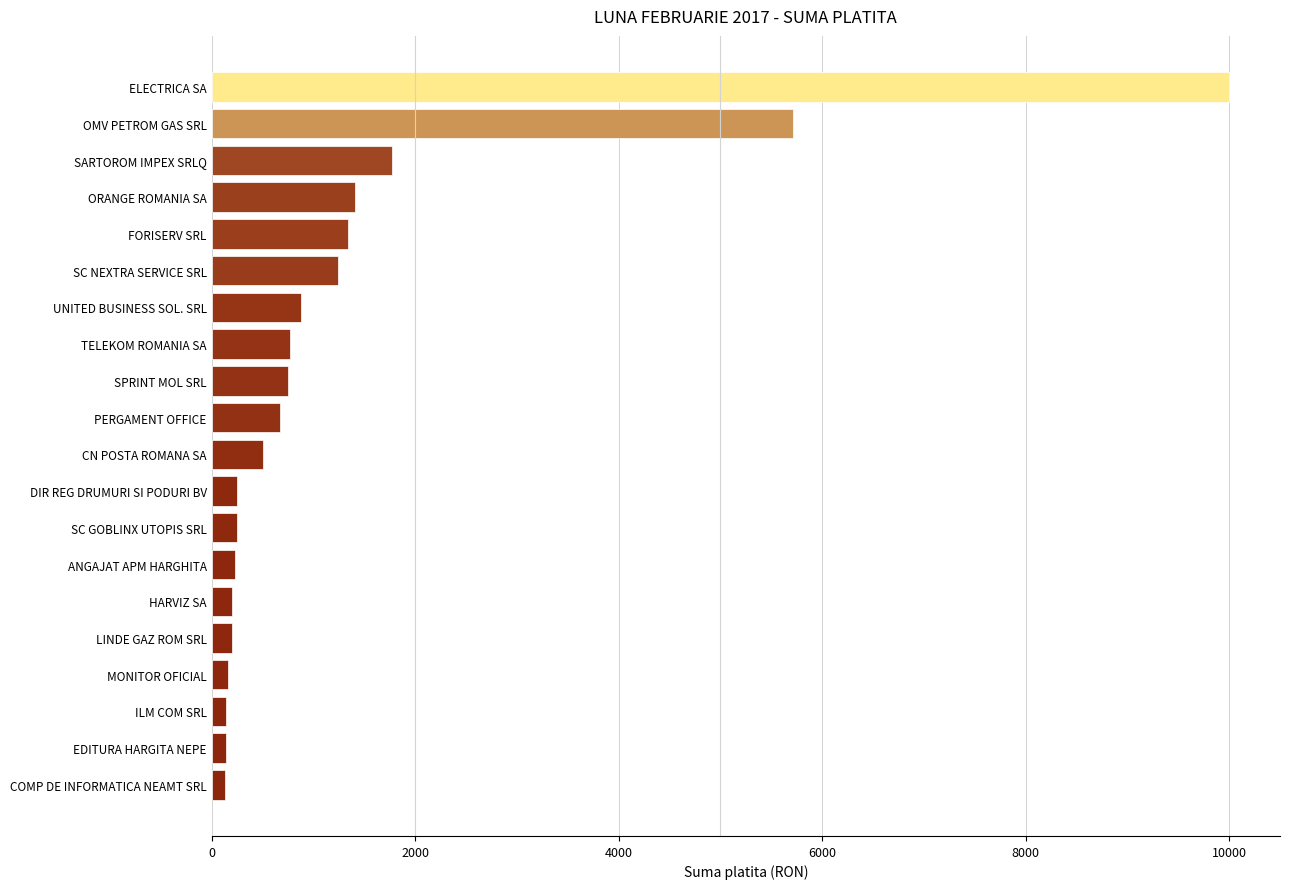

At which category does the chart reach its peak across all series?

ELECTRICA SA